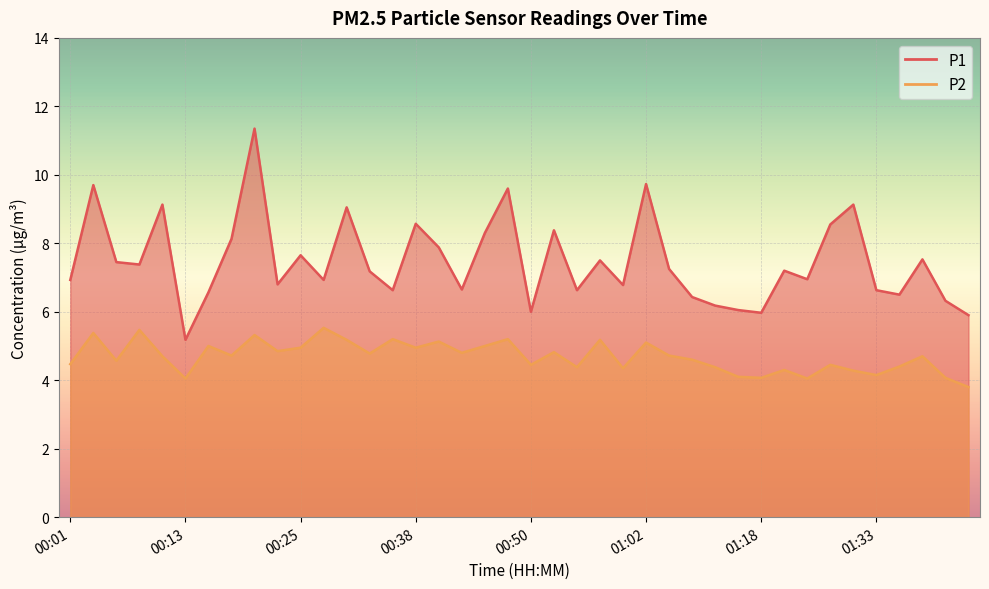

The P1 series shows 8.5 at 01:18. True or false?

False